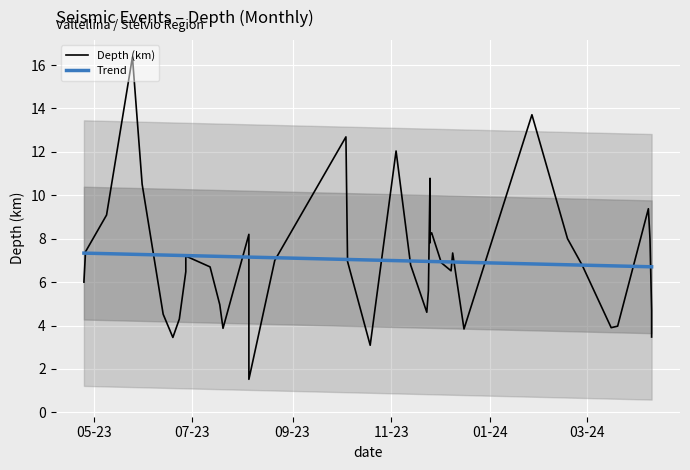

Does the chart display data point markers on the line(s)?

No